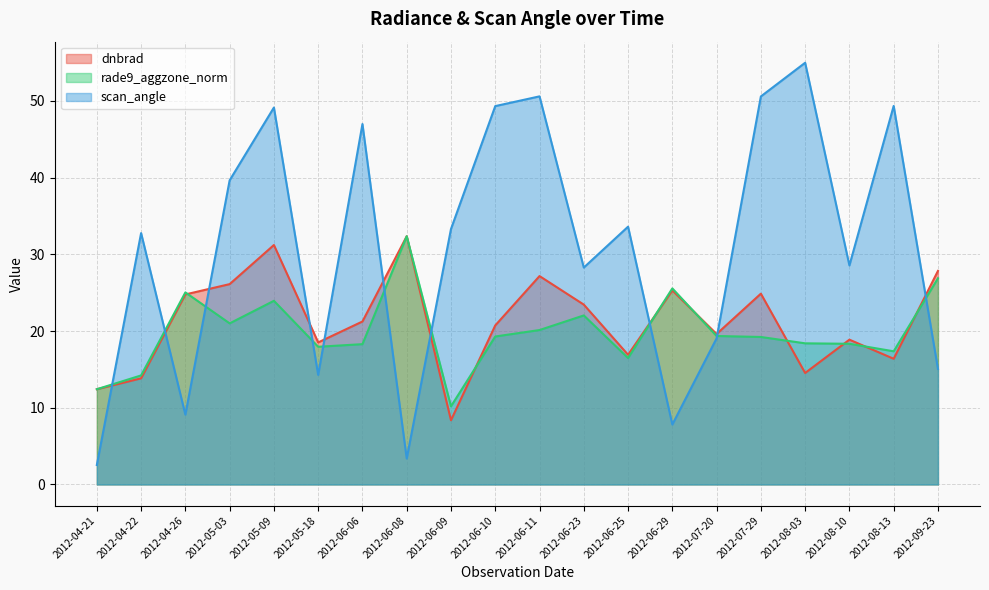

Reading left to right, extract all data points from this chart.

dnbrad: 12.4	13.8	24.8	26.1	31.2	18.5	21.2	32.4	8.4	20.7	27.2	23.5	16.9	25.3	19.6	24.9	14.5	18.9	16.4	27.8
rade9_aggzone_norm: 12.4	14.2	25.0	21.0	23.9	18.0	18.3	32.4	10.2	19.3	20.1	22.0	16.5	25.6	19.4	19.2	18.4	18.3	17.4	26.9
scan_angle: 2.5	32.8	9.1	39.7	49.1	14.3	47.0	3.4	33.3	49.3	50.6	28.3	33.6	7.8	19.1	50.6	55.0	28.6	49.4	15.1